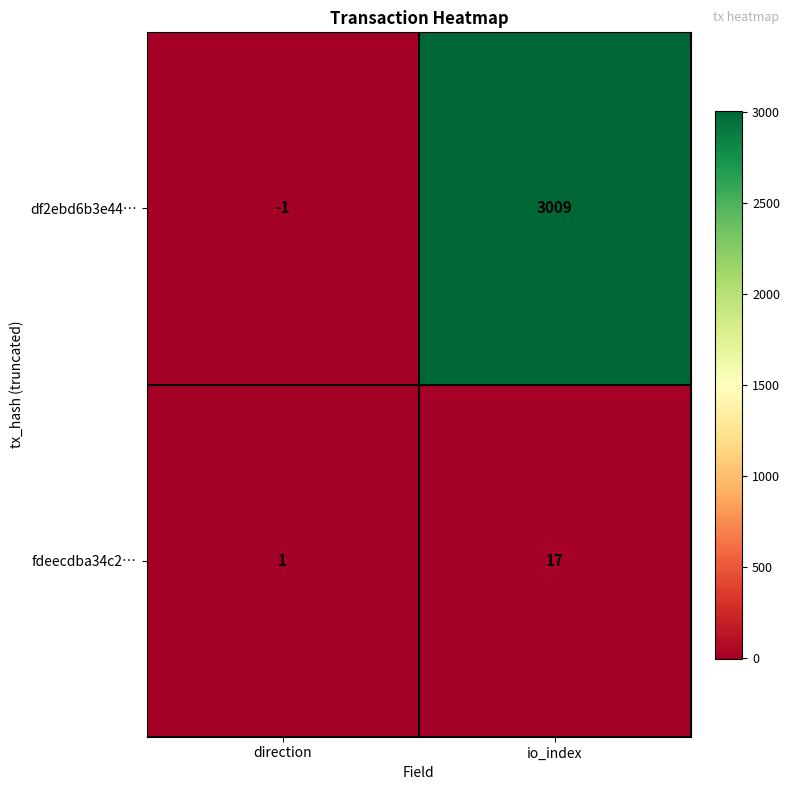

Count the number of data series in this chart.

2